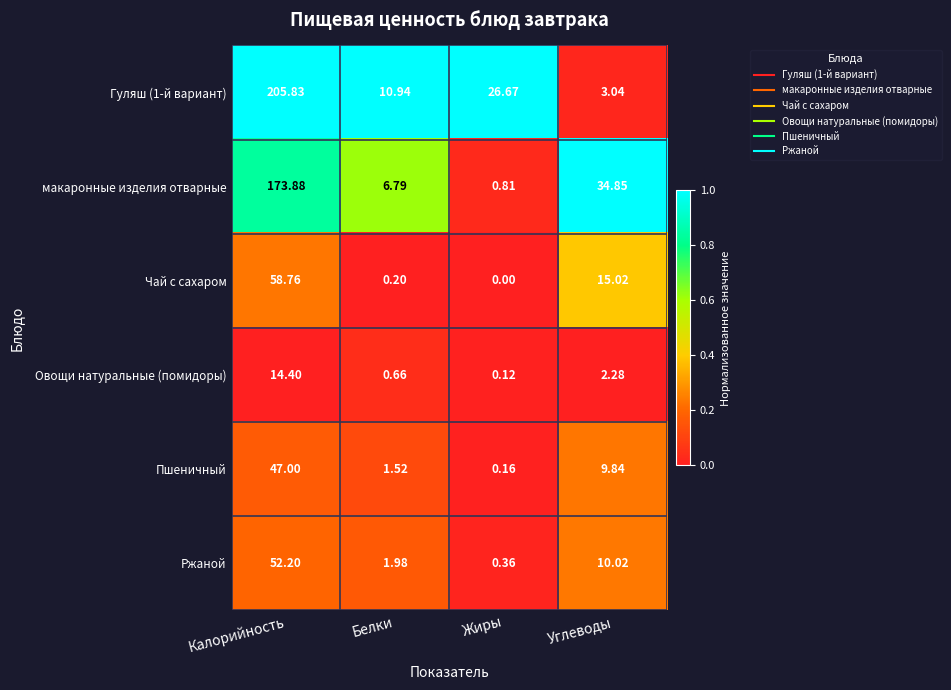

At which label is Овощи натуральные (помидоры) closest to 7?

Углеводы